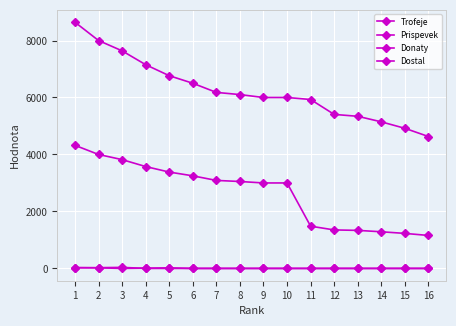

Does the chart have visible grid lines?

Yes